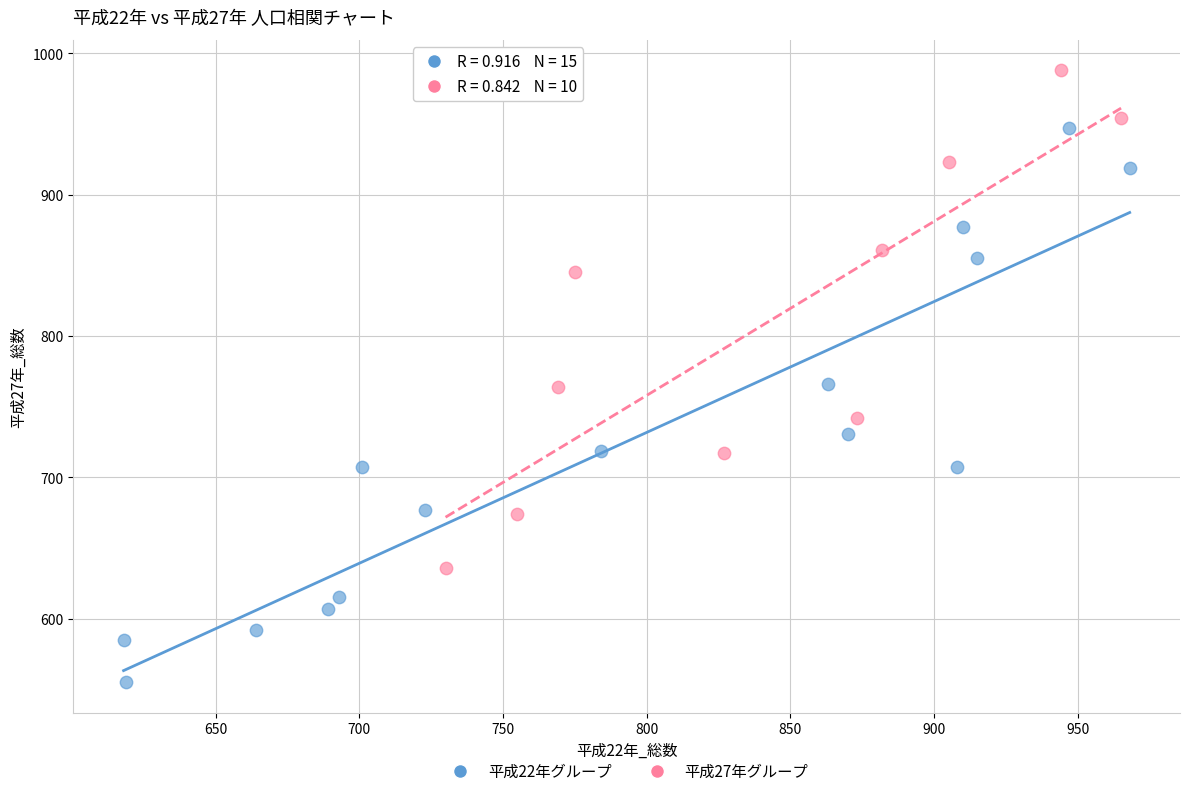

Which series contains the lowest Y value?

平成22年グループ